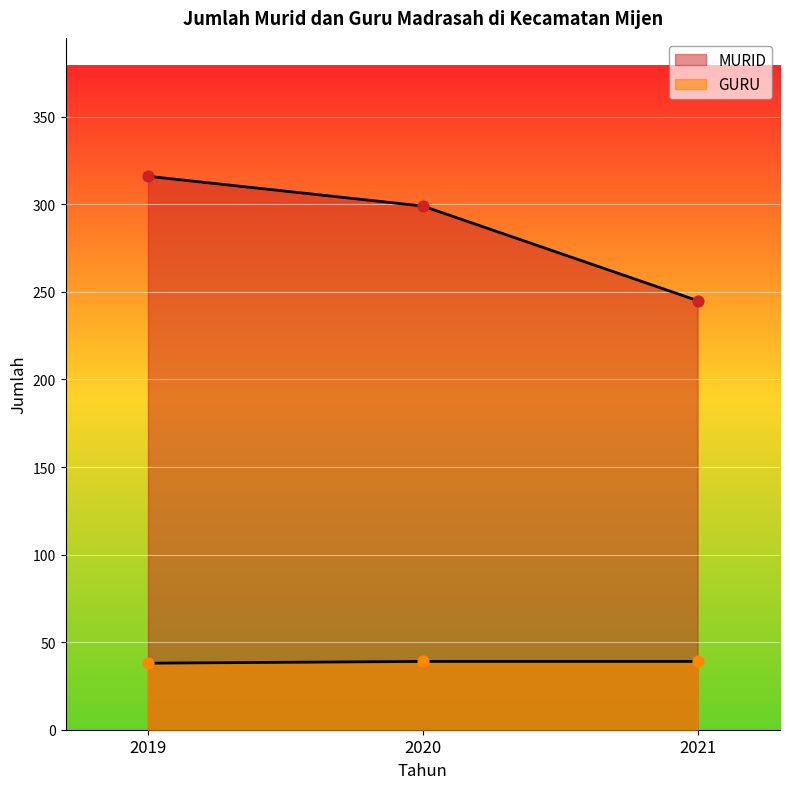

Which series reaches the maximum Y coordinate?

MURID